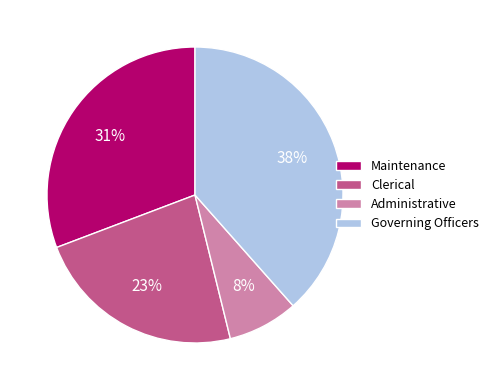

Is the sum of Governing Officers and Administrative greater than half?

No